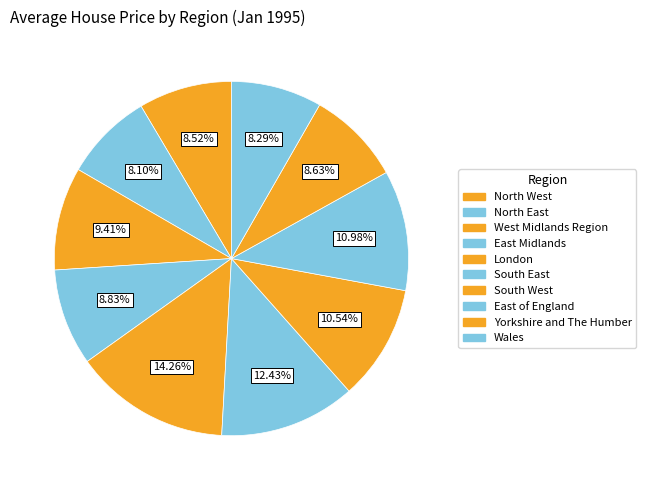

Count the number of slices in the pie.

10